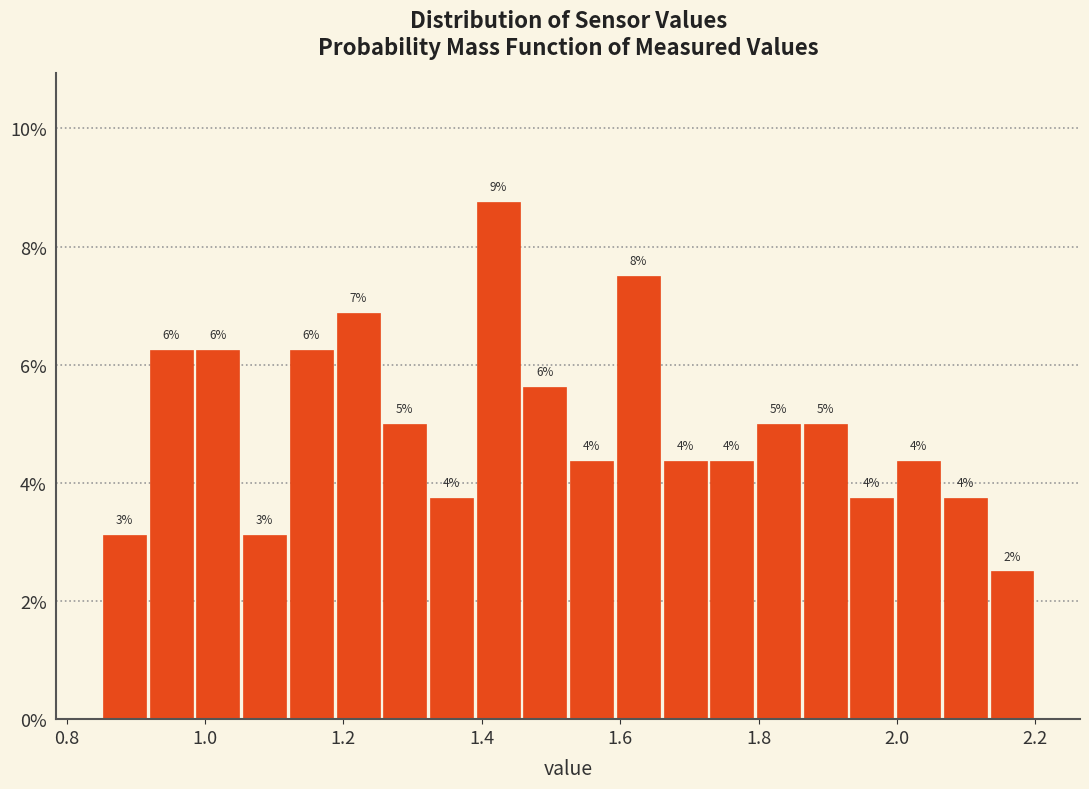

Read against the x-axis, roughly where is the centre of the tallest bar?

1.42